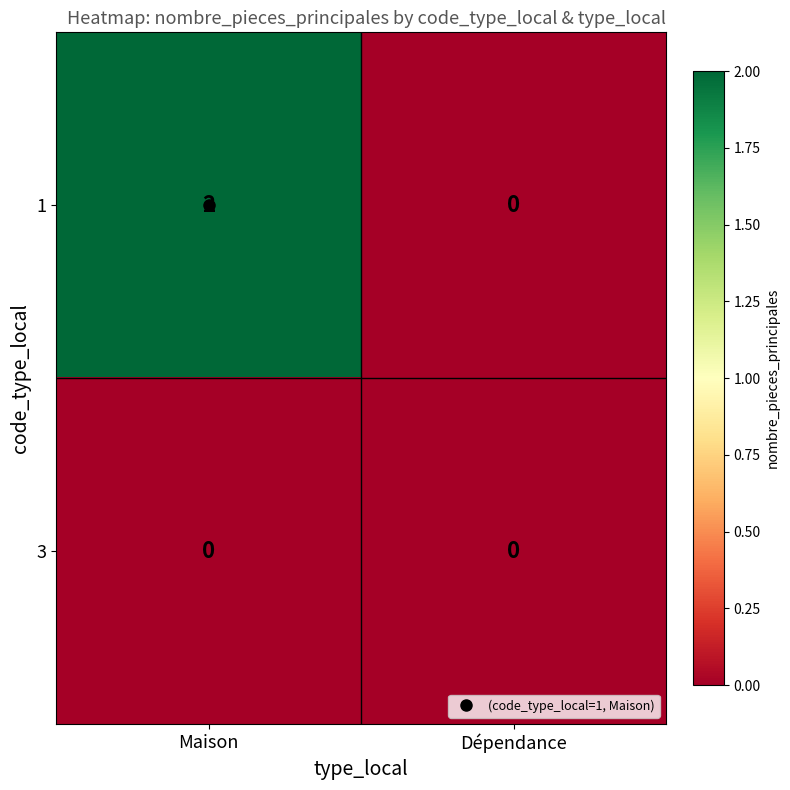

At Maison, list the series in order from largest to smallest.

1, 3